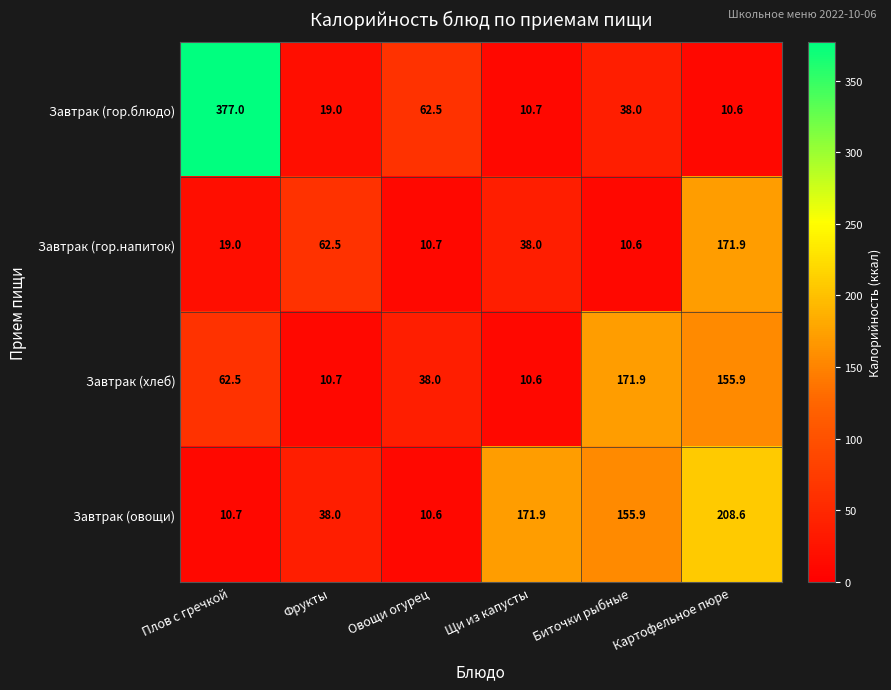

What is the total value across all series at Овощи огурец?

121.8